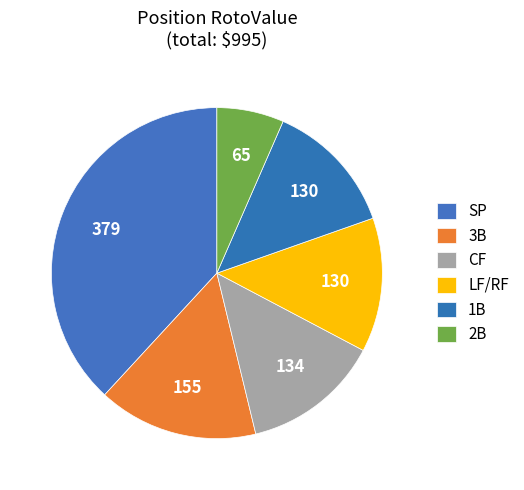

How many slices are in this pie chart?

6